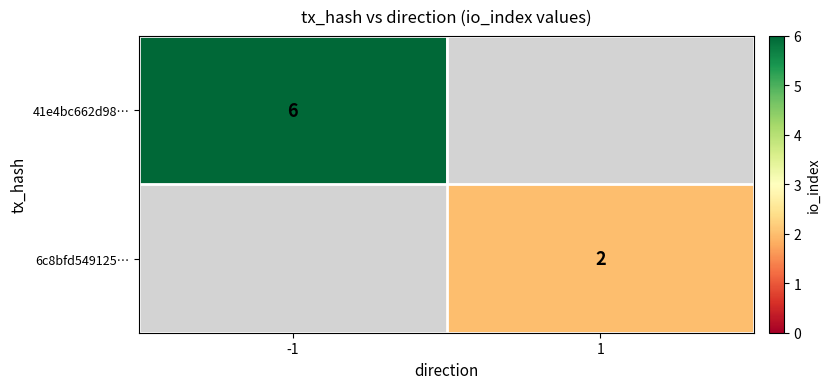

The value of 6c8bfd549125… at 1 is 1. True or false?

False